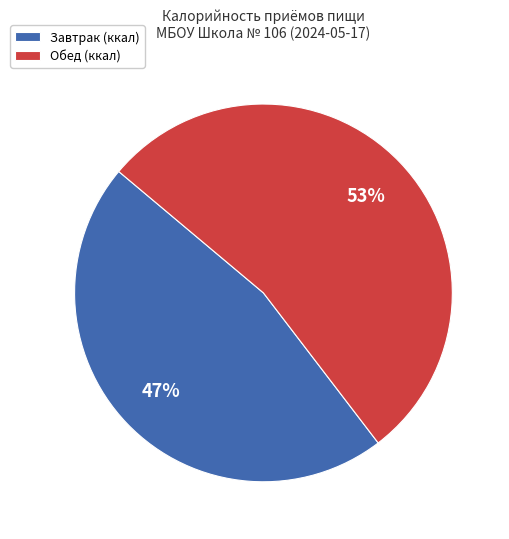

Rank the categories by value from highest to lowest.

Обед, Завтрак